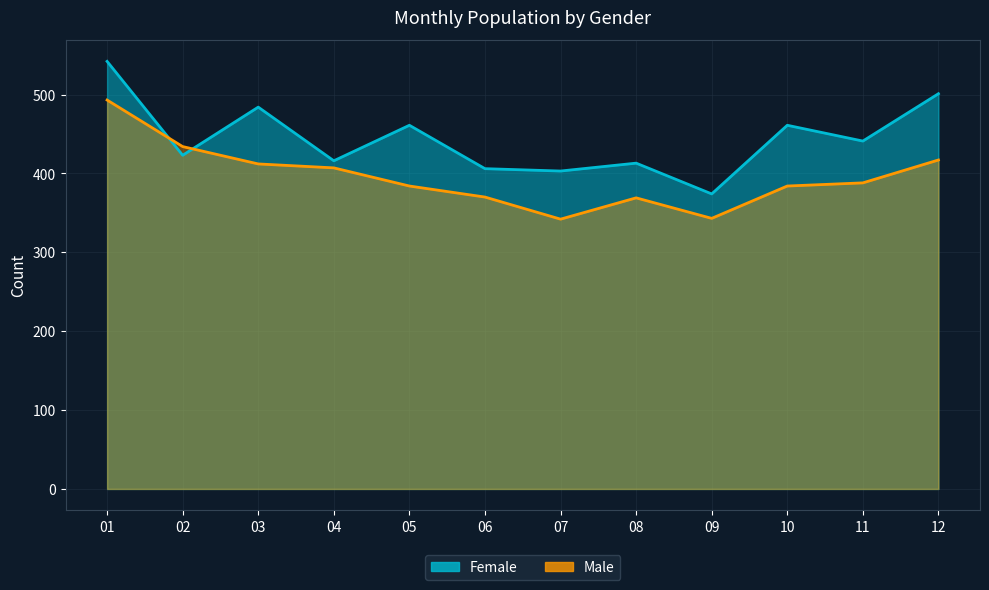

List the series in order of their overall mean, lowest first.

Male, Female